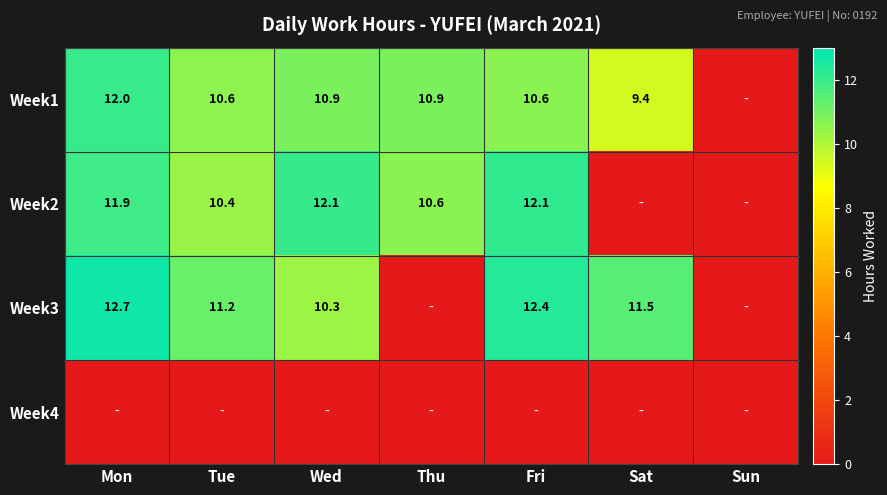

The value of Week3 at Wed is 10.3. True or false?

True